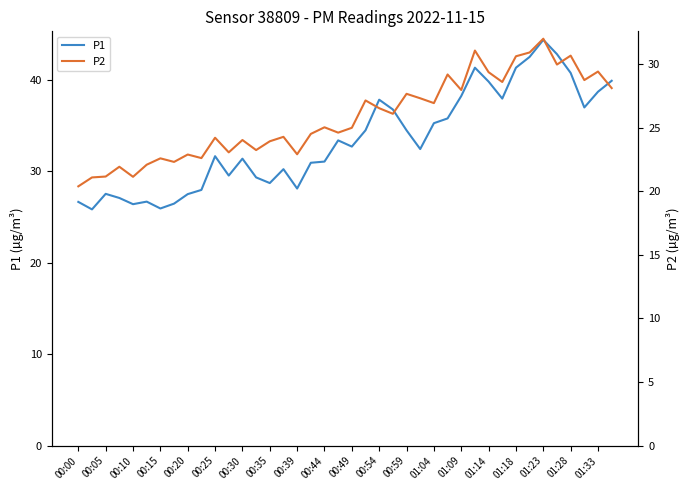

What is the difference between the maximum and minimum values in the P2 series?

11.6